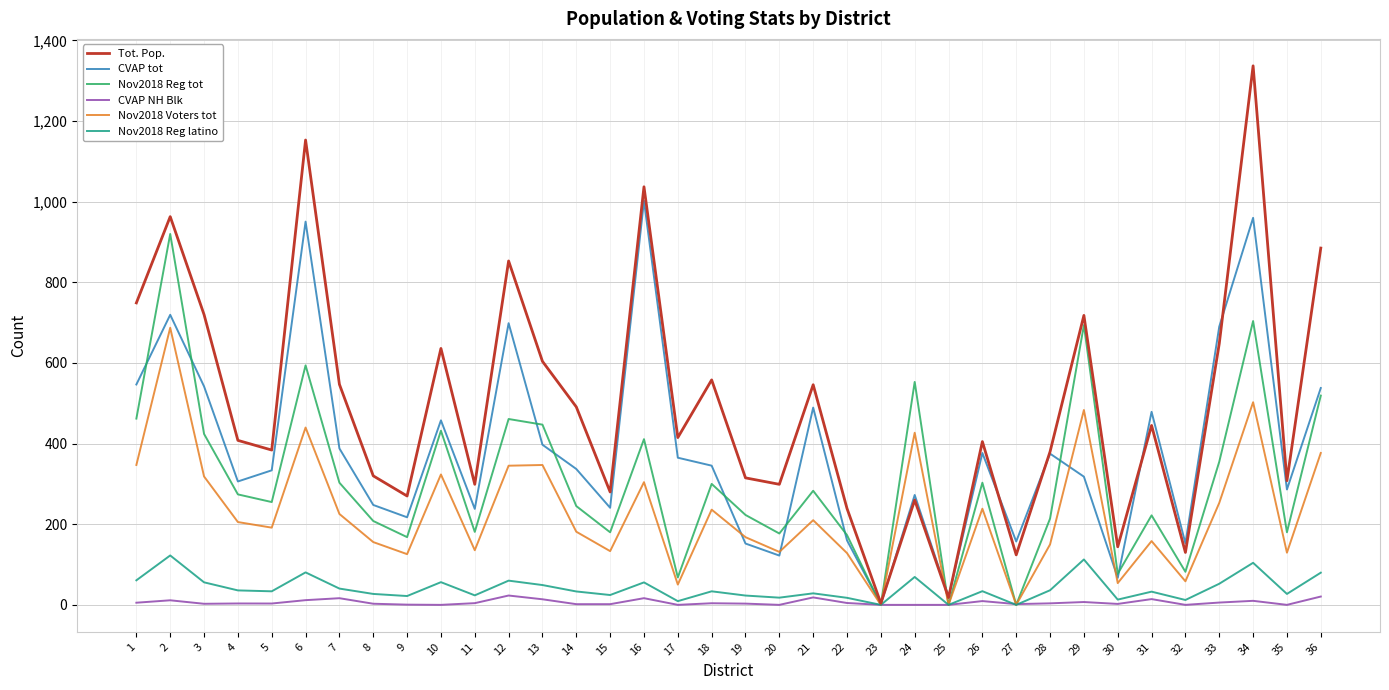

At which label is Tot. Pop. closest to 670?

33